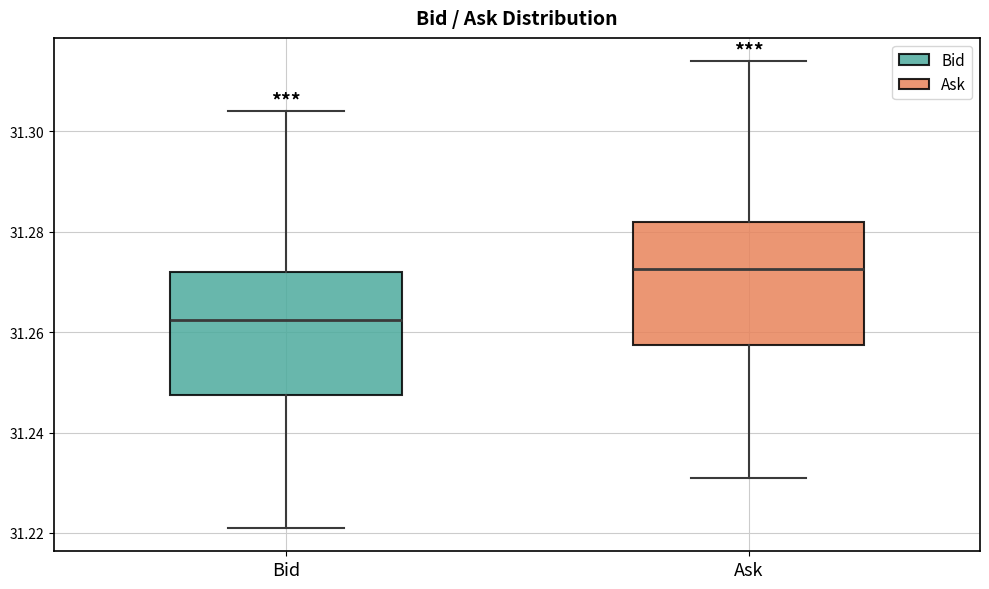

Reading left to right, transcribe this box plot: for each box, give where its median line is, the range the box spans, and where its two whiskers end, as read against the y-axis. The values are not printed on the chart, so give them approximately, as read against the axis.

Bid: median 31.262, box 31.248 to 31.272, whiskers 31.222 to 31.304
Ask: median 31.272, box 31.258 to 31.282, whiskers 31.232 to 31.314